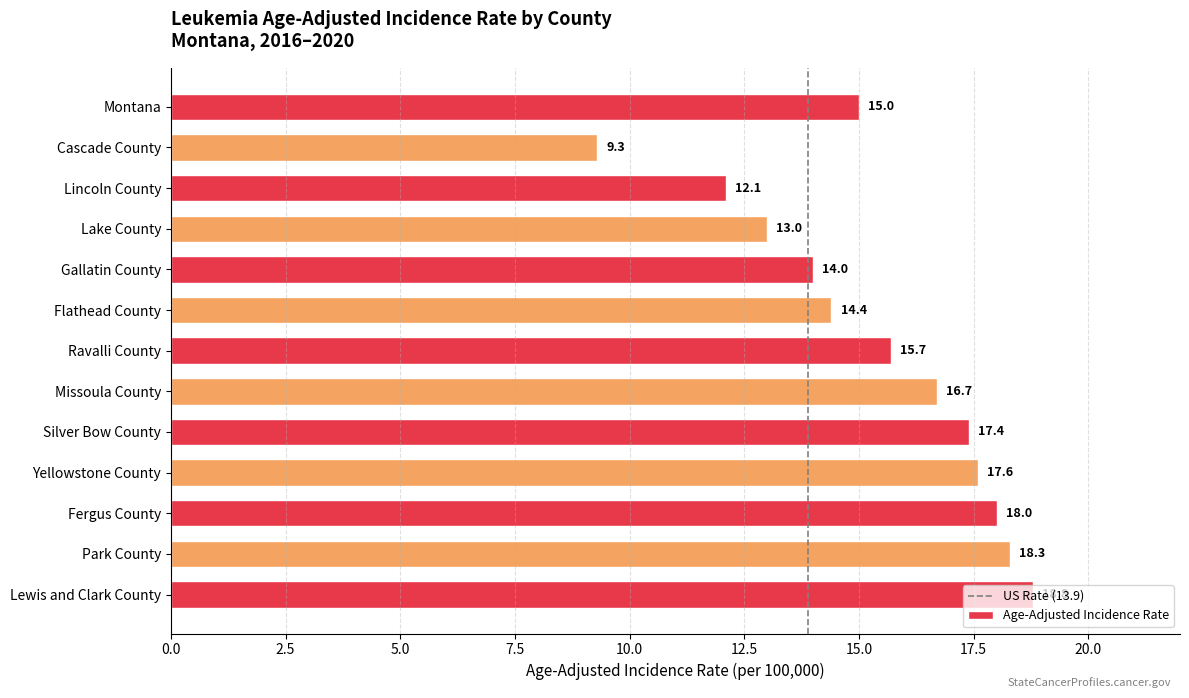

What is the label of the 7th bar from the bottom?

Ravalli County